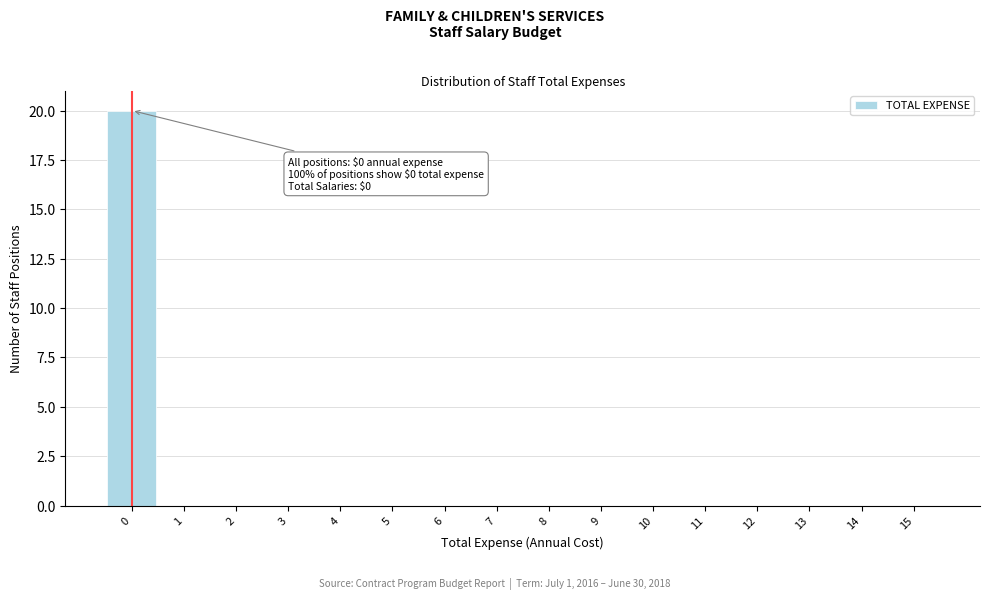

Reading left to right, list all the values displayed in this chart.

0=20	1=0	2=0	3=0	4=0	5=0	6=0	7=0	8=0	9=0	10=0	11=0	12=0	13=0	14=0	15=0